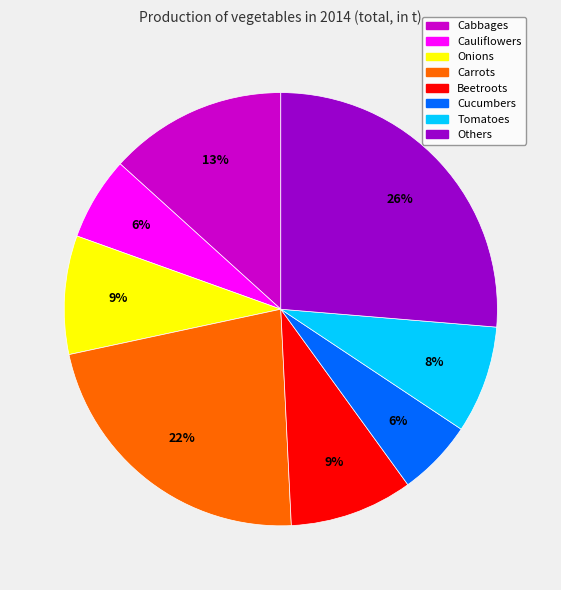

Which slice is the largest?

Others